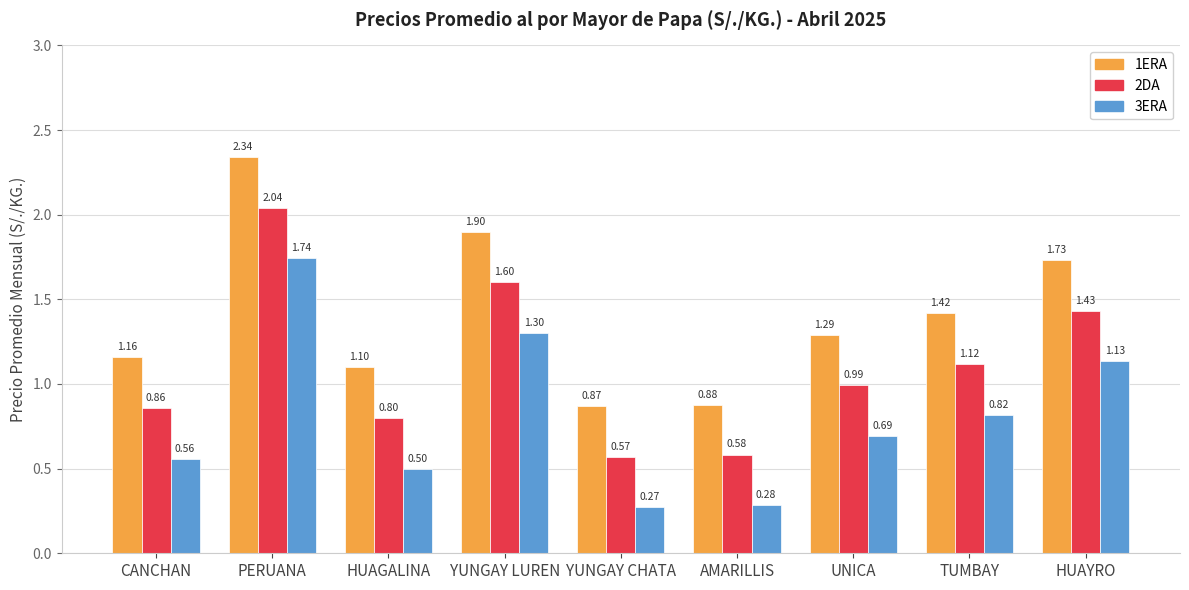

At which category does the chart reach its minimum across all series?

YUNGAY CHATA